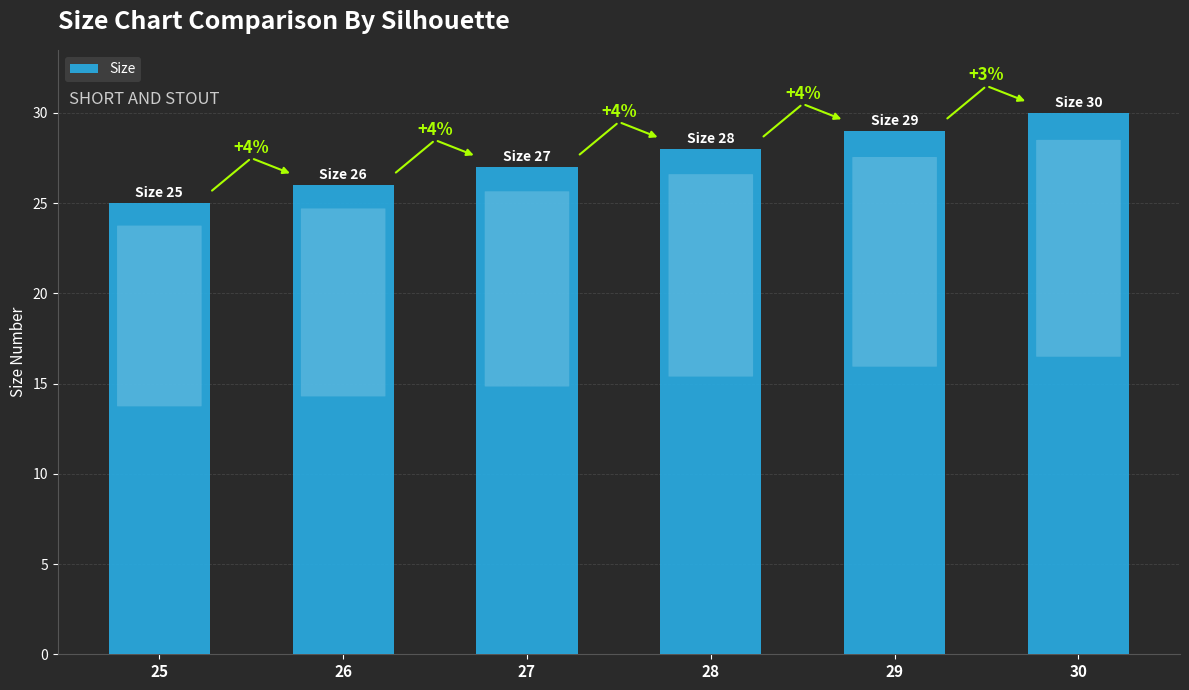

How many bars are there in total?

6